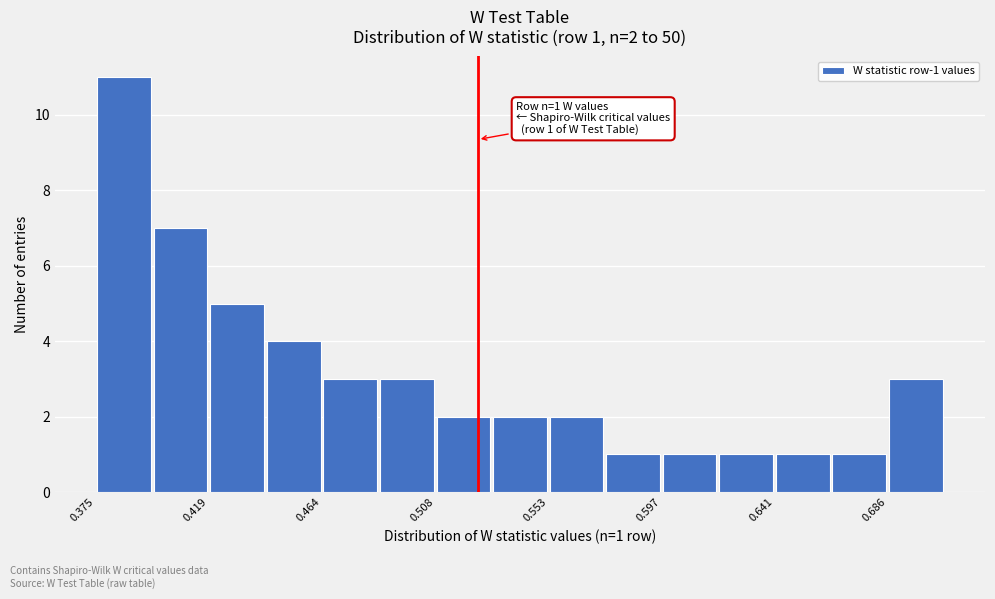

Over which range of the x-axis is the bar tallest?

0.375 to 0.395